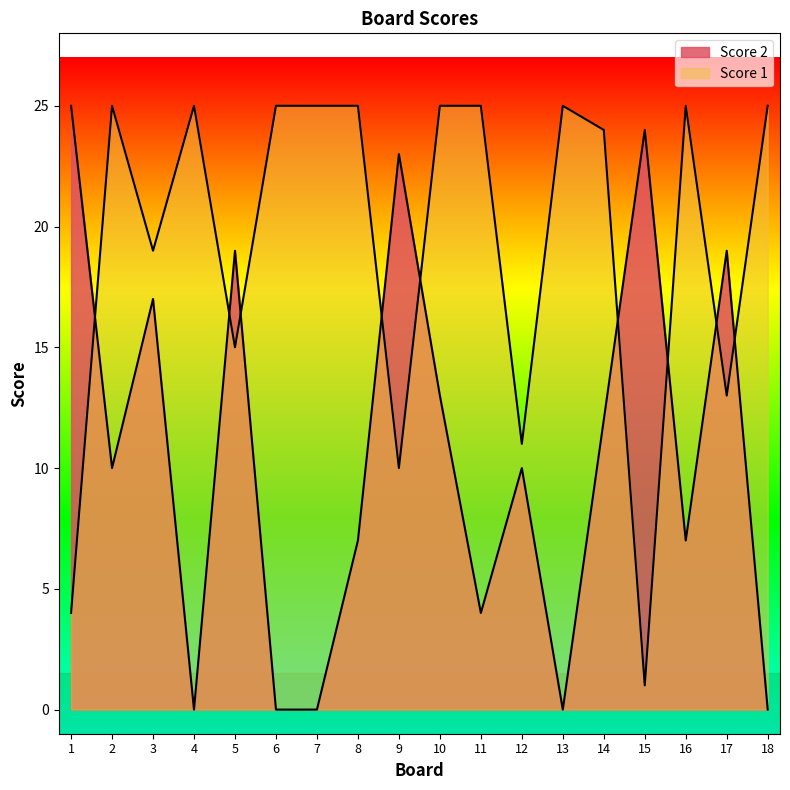

The Score 2 series shows 19 at 17. True or false?

True